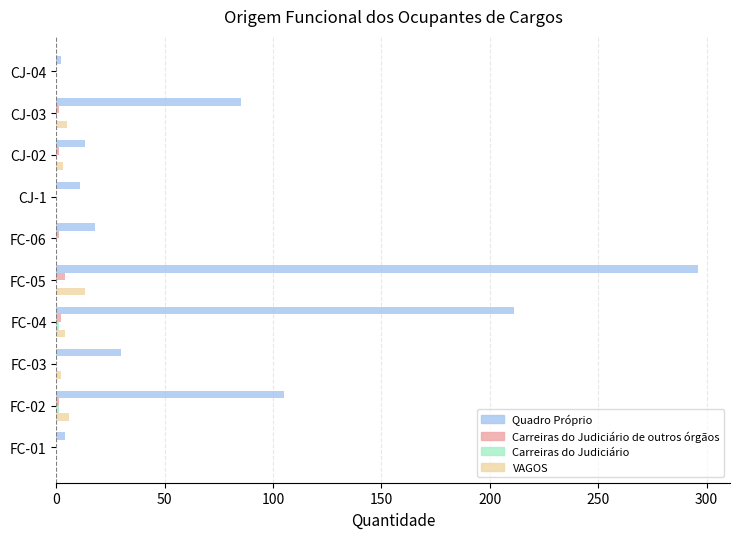

Which series changed the most between FC-06 and FC-04?

Quadro Próprio